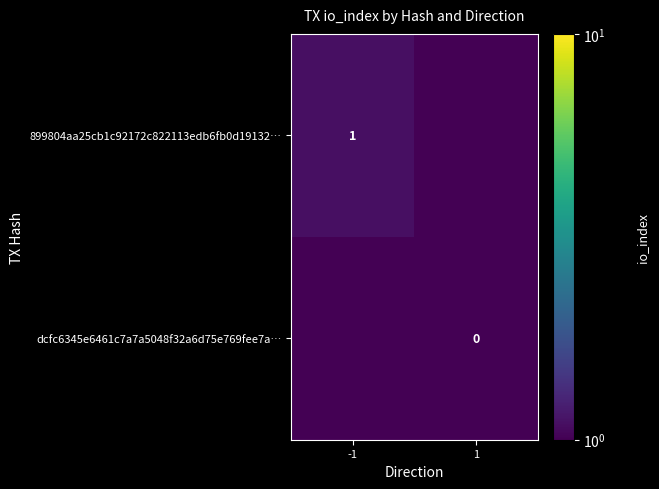

What is the spread (max minus min) of values at -1?

1.0